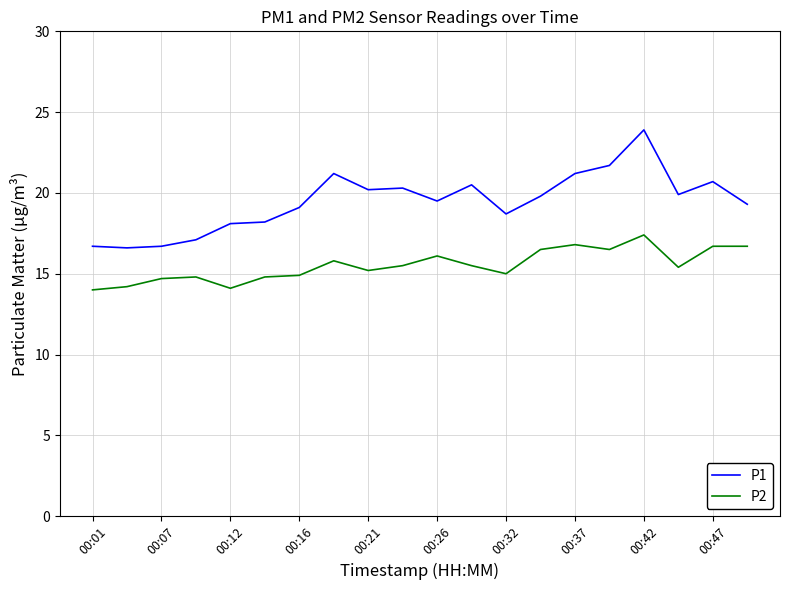

True or false: P1 and P2 cross at least once.

False